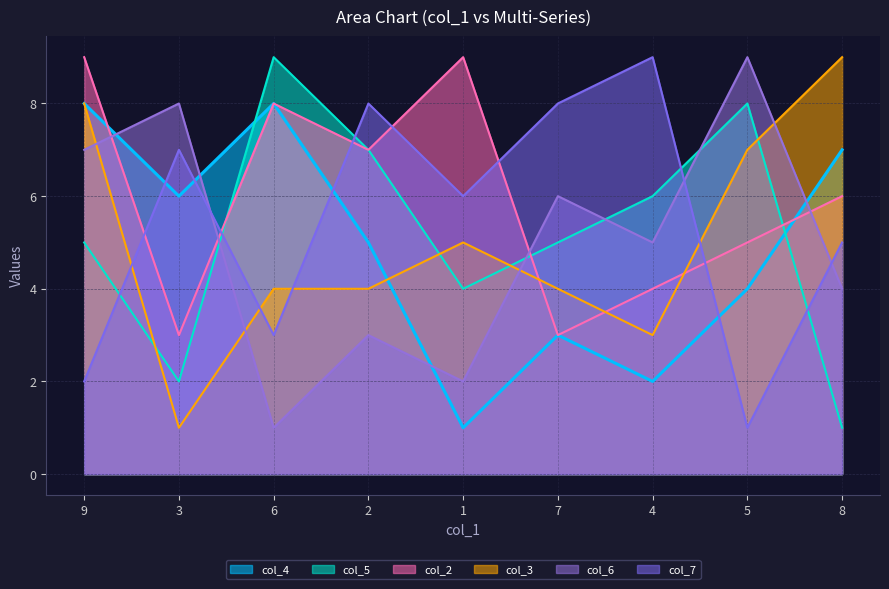

What is the difference between the second highest and second lowest values in the col_2 series?

6